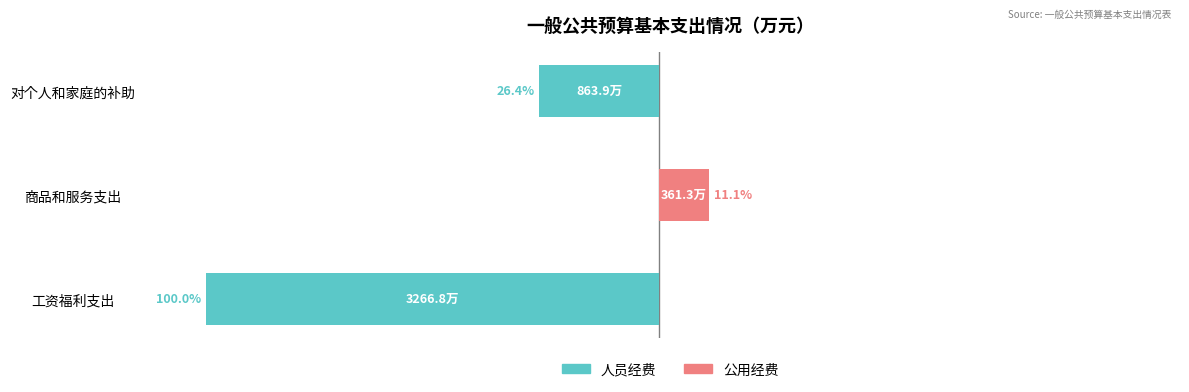

Count the number of data series in this chart.

2